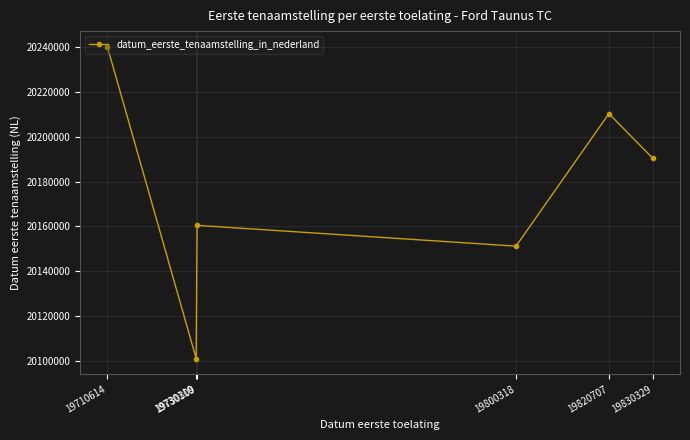

Where is the first local maximum?

19730309